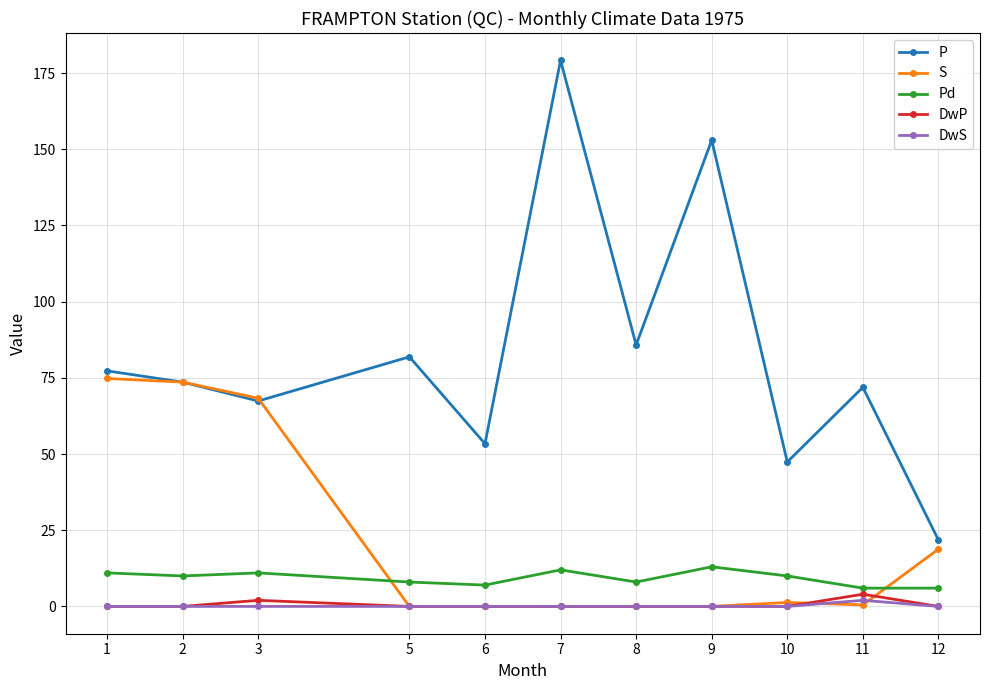

Count the number of categories in the chart.

11